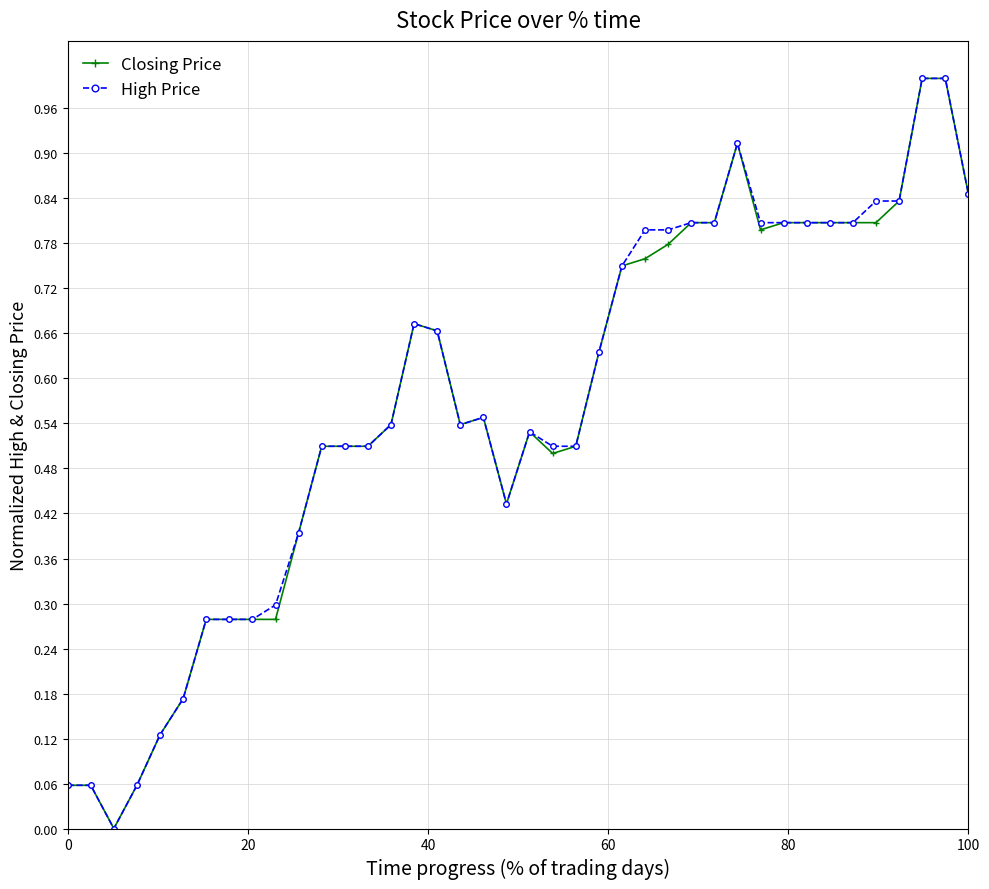

What is the maximum value for Closing Price?

1.0